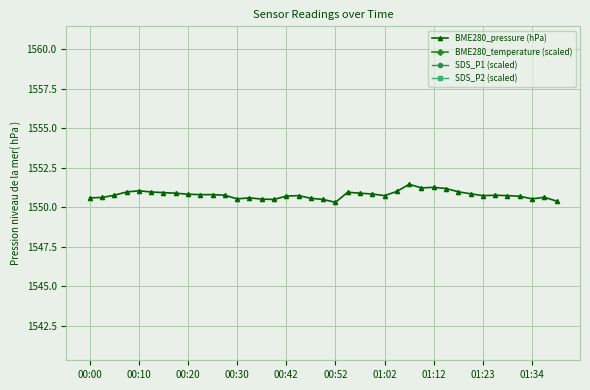

How many interior local peaks does the SDS_P1 (scaled) series have?

15